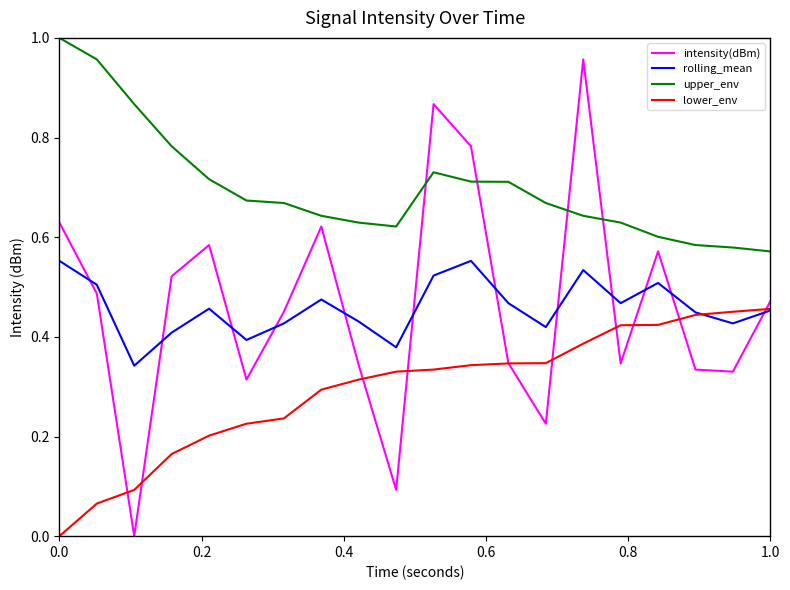

Rank the series by their maximum value, from highest to lowest.

upper_env, intensity(dBm), rolling_mean, lower_env